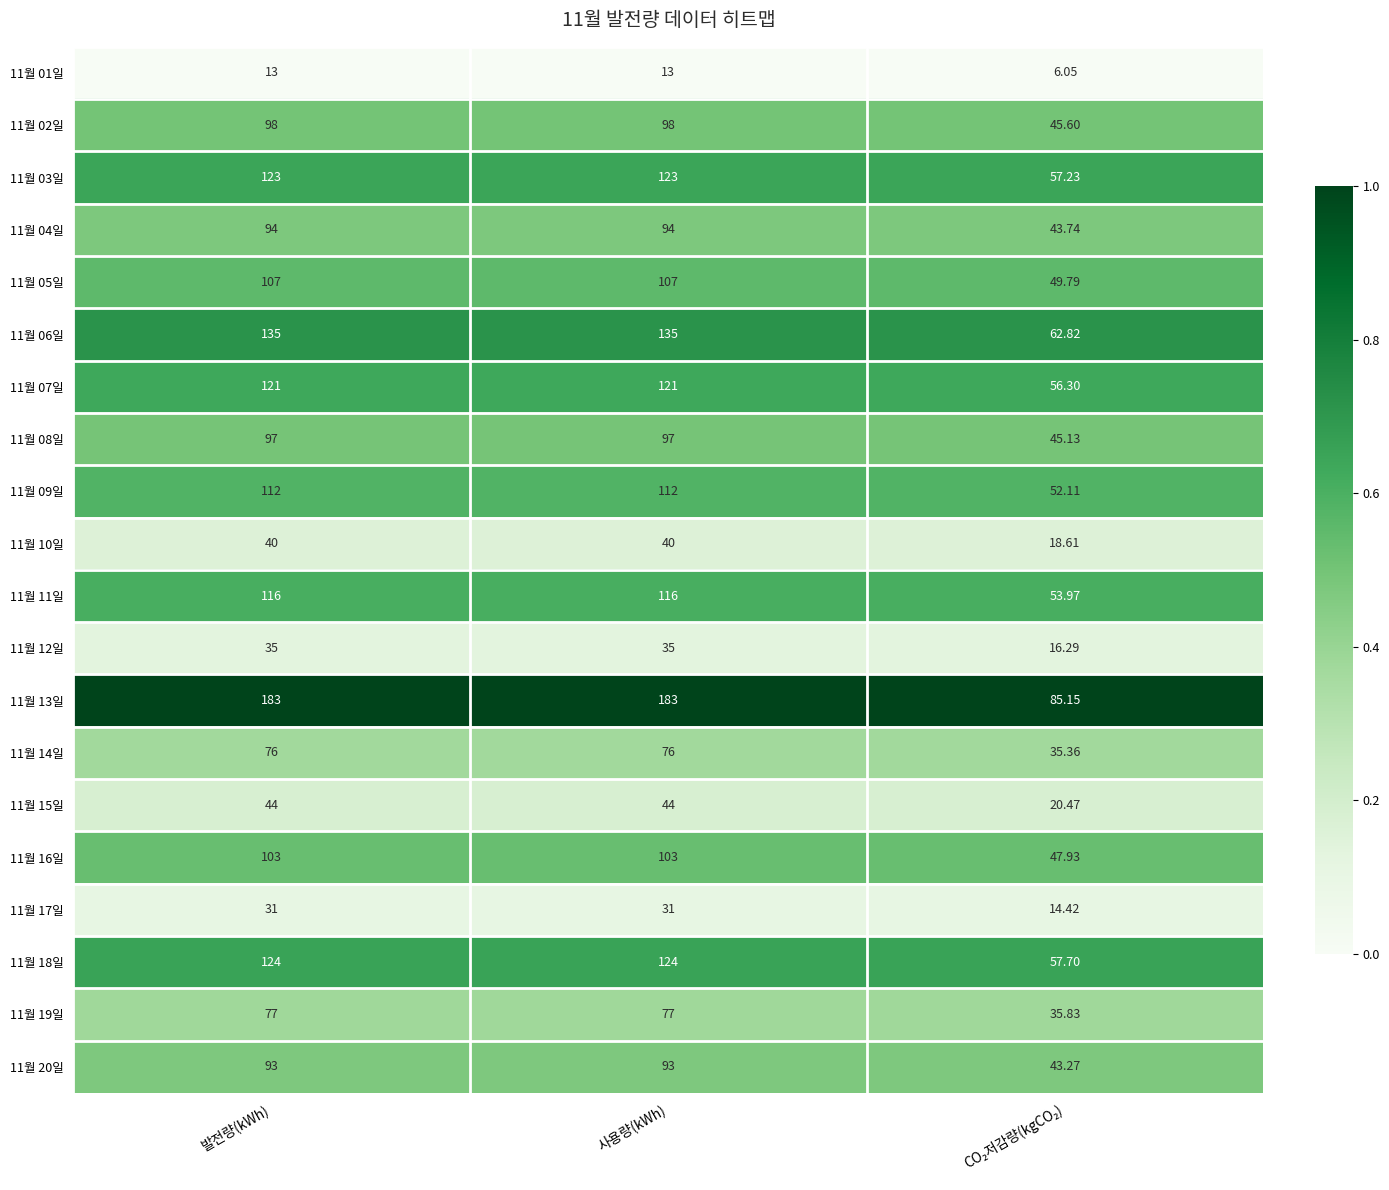

How many distinct data groups are displayed?

20